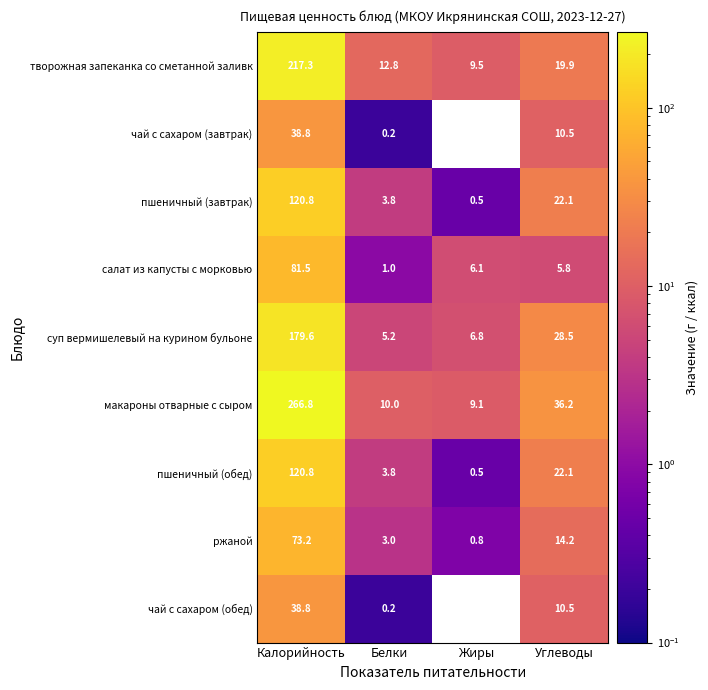

What is the sum of the творожная запеканка со сметанной заливк values at Жиры and Белки?

22.3